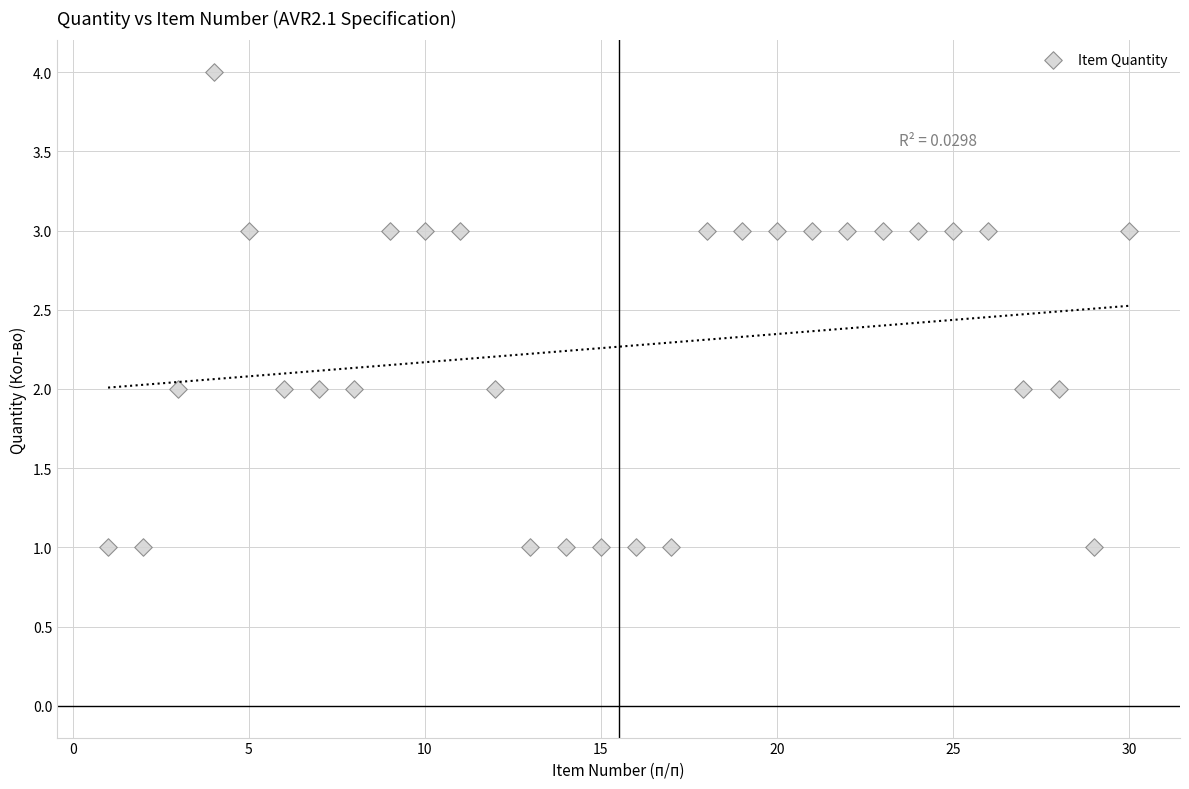

What is the range of Y values (max minus min)?

3